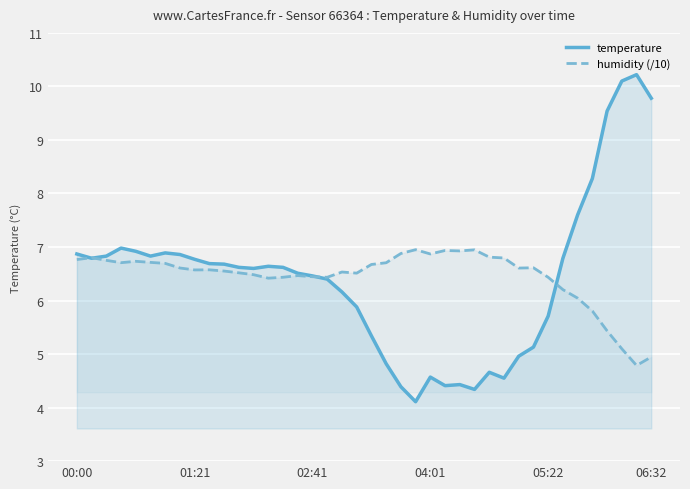

Which series has the largest total across all categories?

humidity (/10)